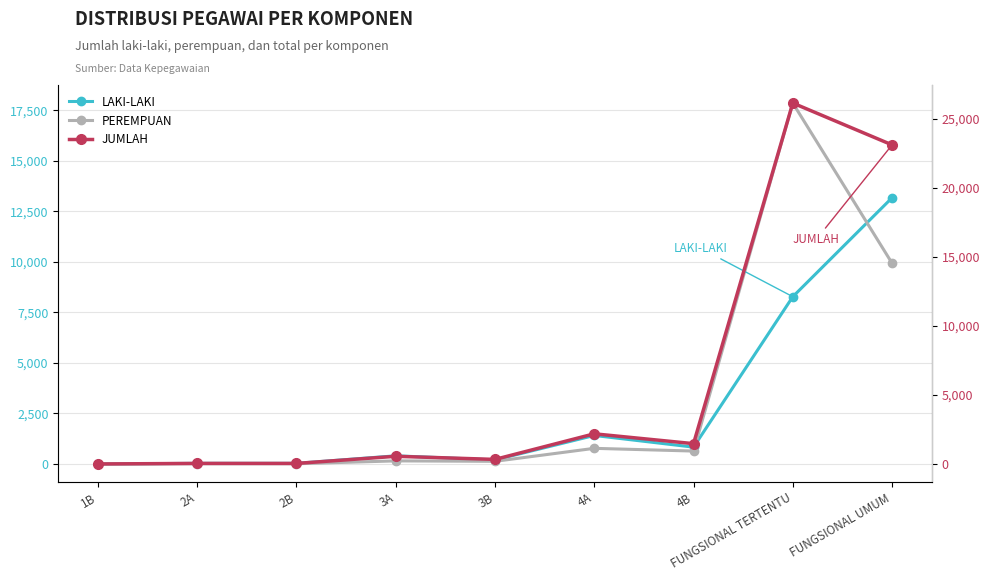

List the series in order of their peak value, highest first.

JUMLAH, PEREMPUAN, LAKI-LAKI